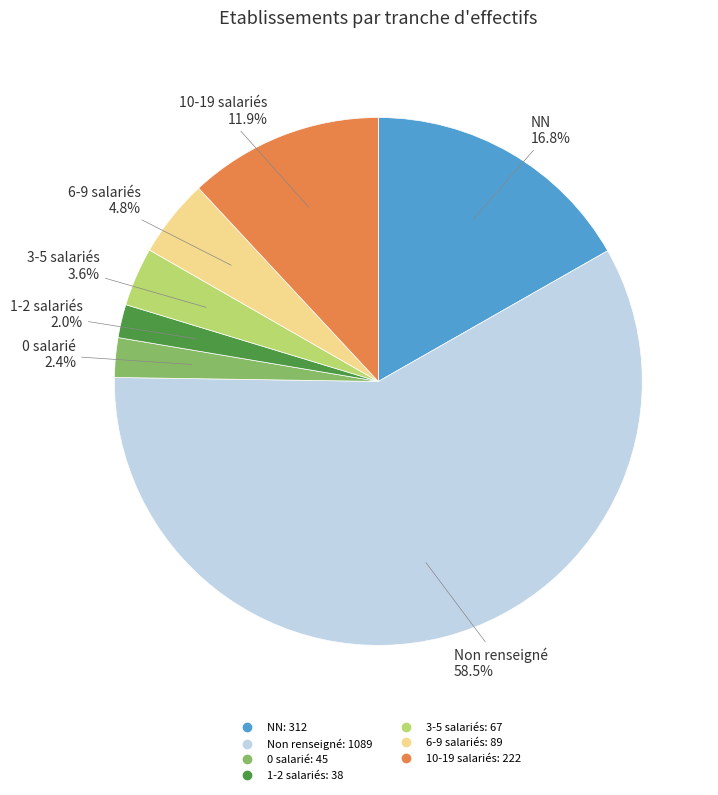

Is there any slice that represents more than half of the pie?

Yes